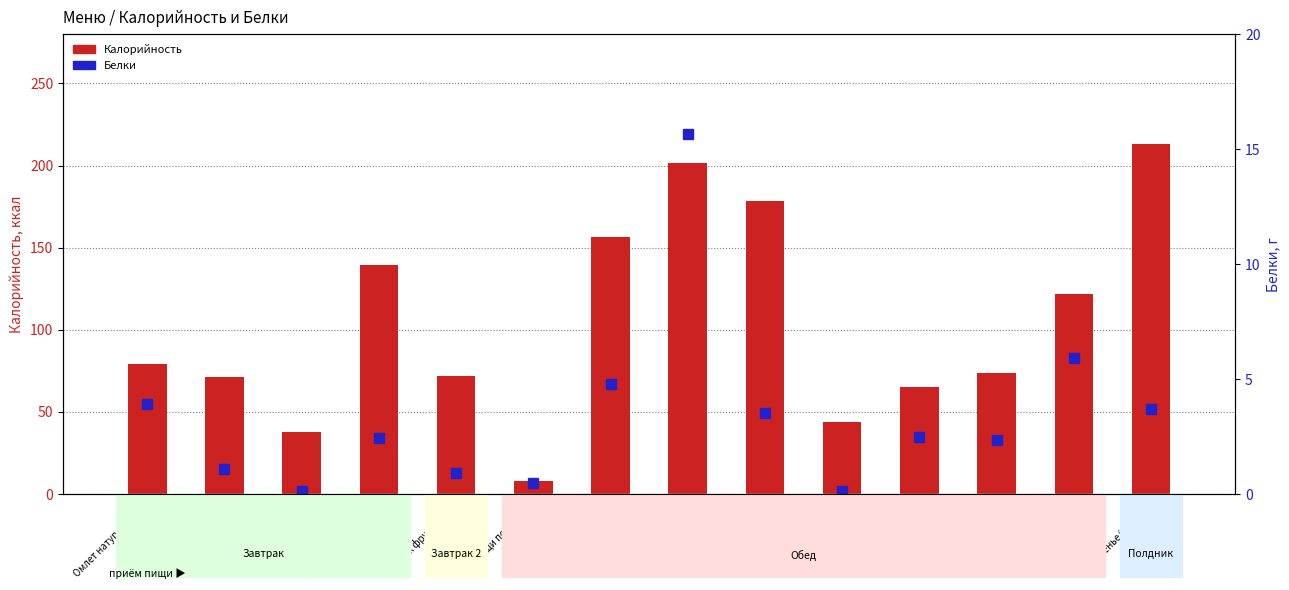

List the series in order of their peak value, lowest first.

Белки, Калорийность